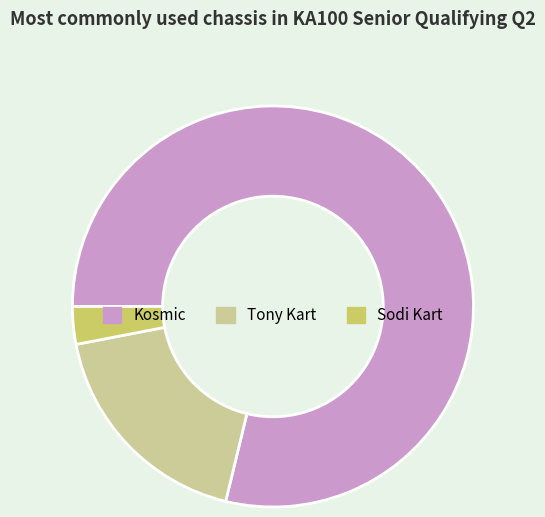

Is the sum of Sodi Kart and Kosmic greater than half?

Yes